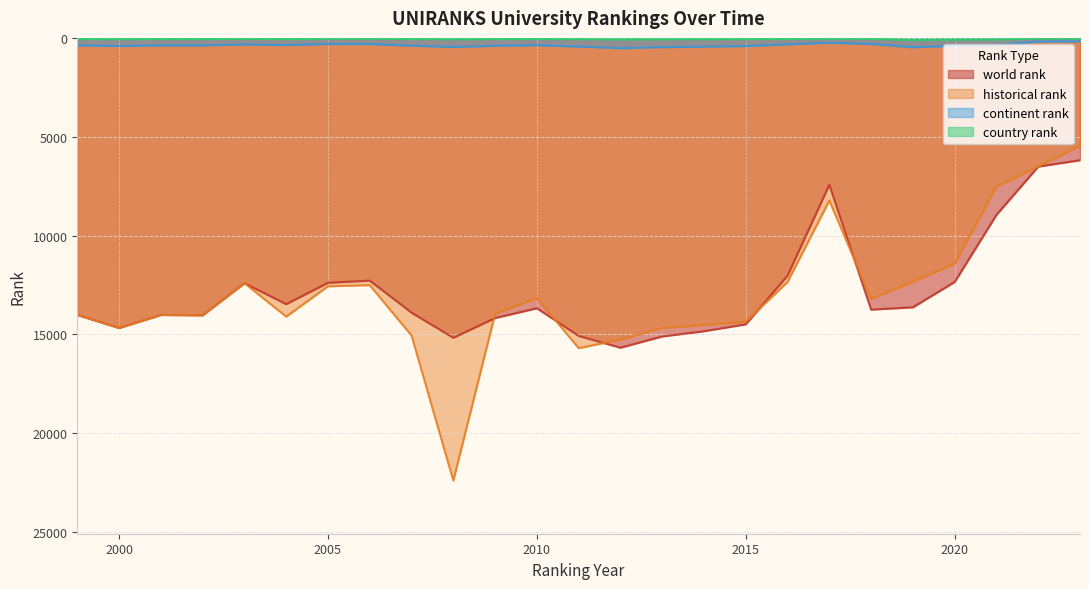

What is the difference between the second highest and minimum values in the historical rank series?

10231